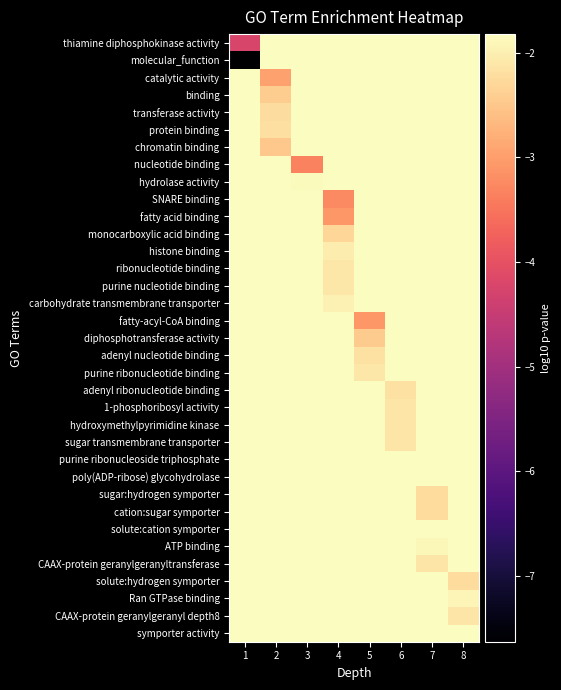

Count the number of data series in this chart.

35